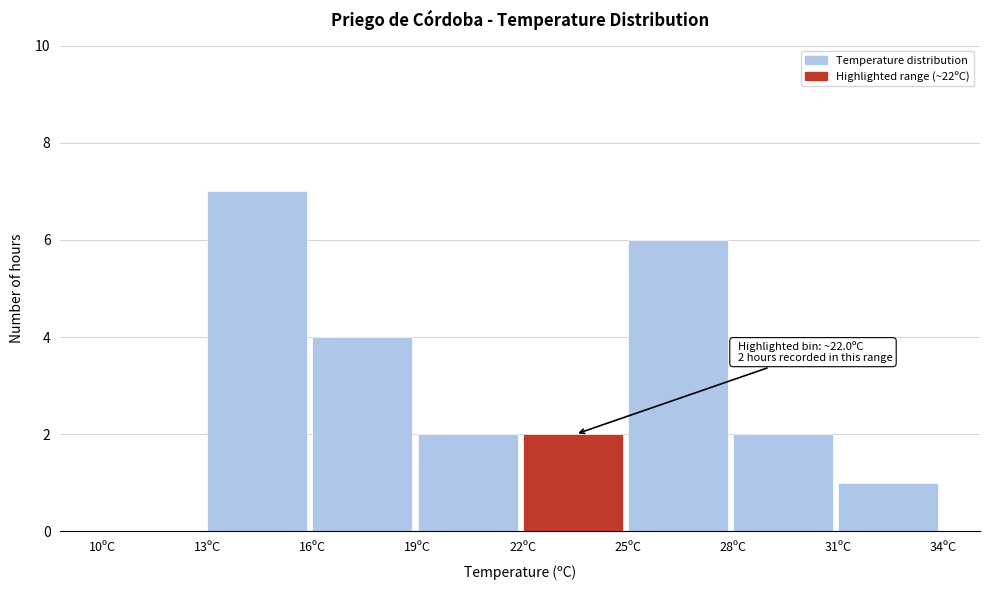

Which range on the x-axis has the tallest bar?

13 to 16